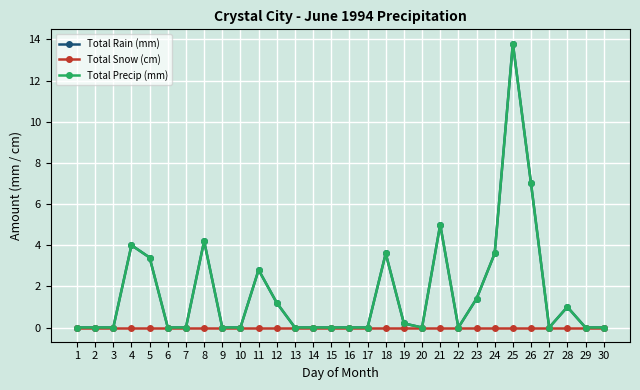

True or false: Total Snow (cm) and Total Precip (mm) cross at least once.

False